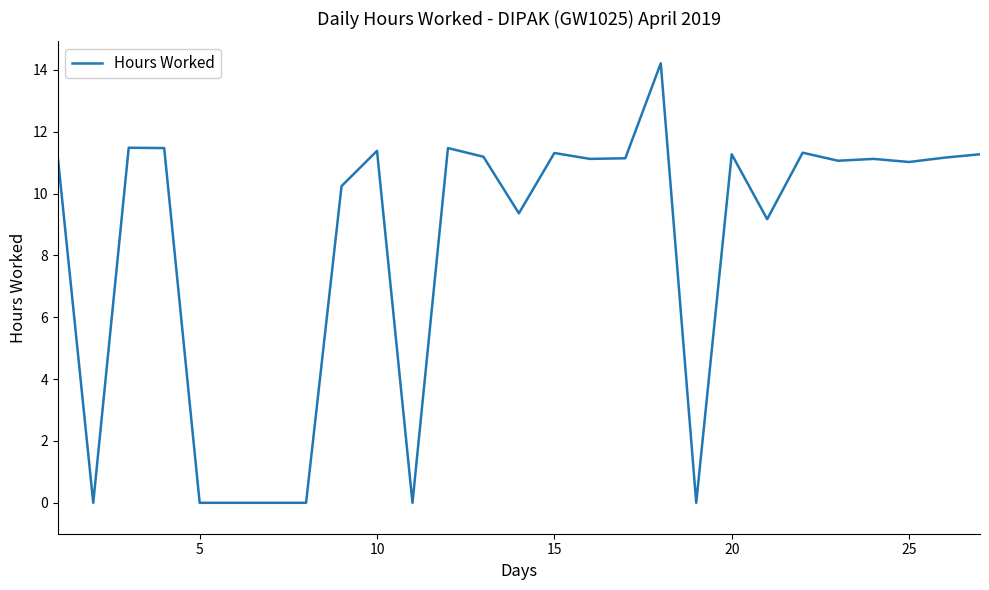

What value does the data have at 25?

11.0